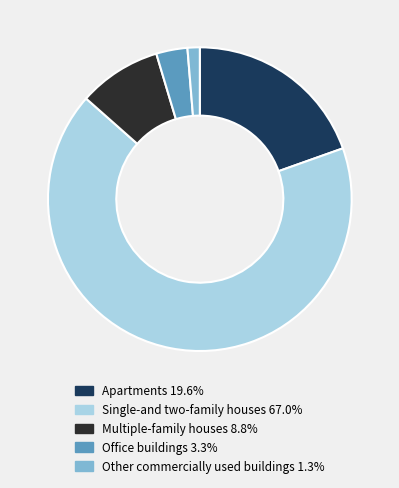

Rank the categories by value from lowest to highest.

Other commercially used buildings, Office buildings, Multiple-family houses, Apartments, Single-and two-family houses